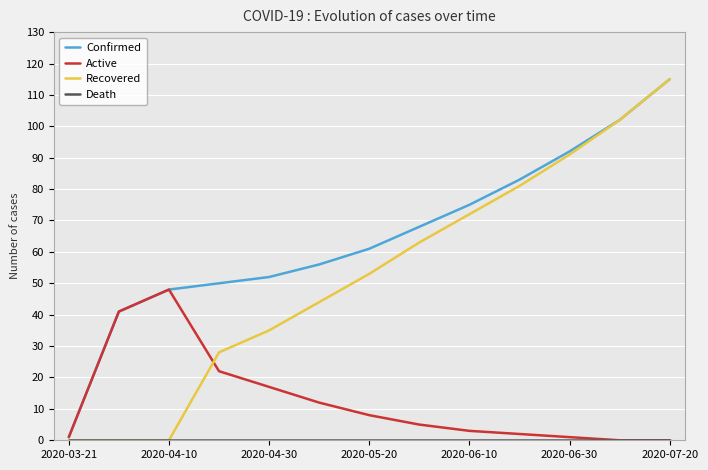

At how many categories does at least one series exceed 13?

12